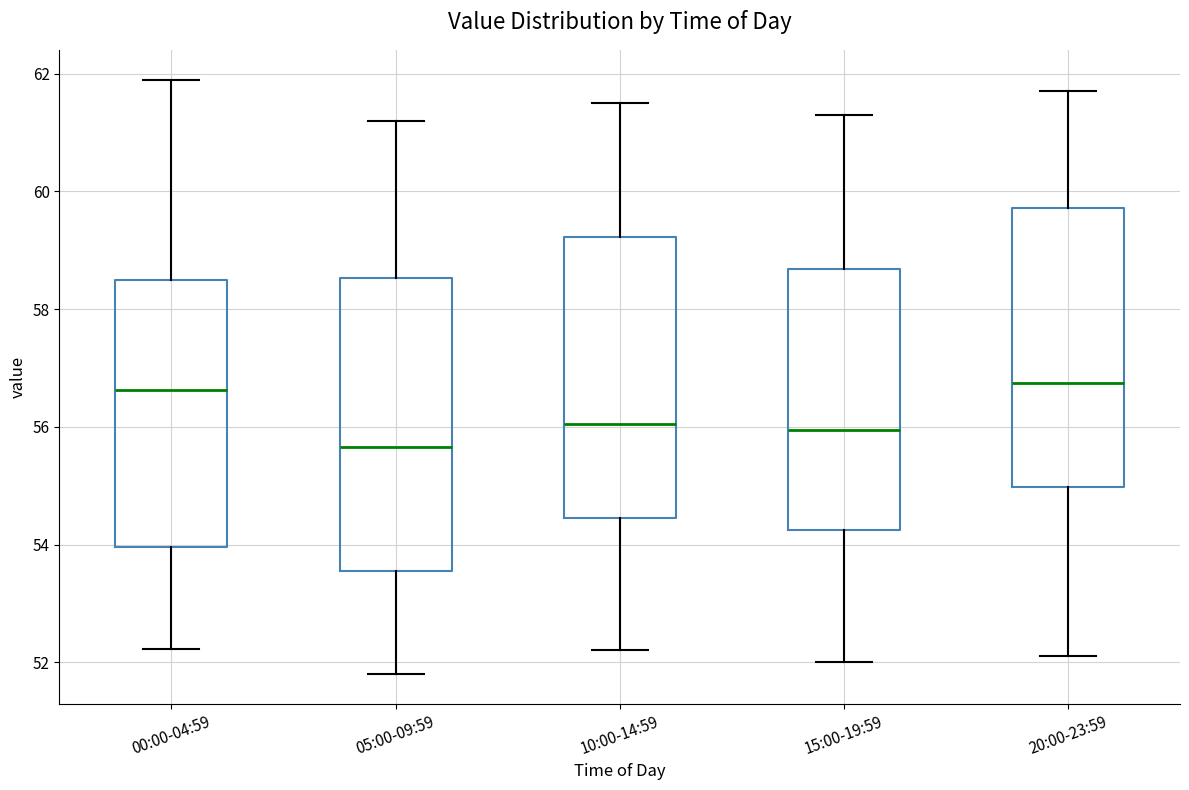

Reading left to right, read every box against the y-axis: the position of its median line, the range the box covers, and the ends of its whiskers. The values are not printed on the chart, so give them approximately, as read against the axis.

00:00-04:59: median 56.6, box 54.0 to 58.6, whiskers 52.2 to 62.0
05:00-09:59: median 55.6, box 53.6 to 58.6, whiskers 51.8 to 61.2
10:00-14:59: median 56.0, box 54.4 to 59.2, whiskers 52.2 to 61.6
15:00-19:59: median 56.0, box 54.2 to 58.6, whiskers 52.0 to 61.4
20:00-23:59: median 56.8, box 55.0 to 59.8, whiskers 52.2 to 61.8